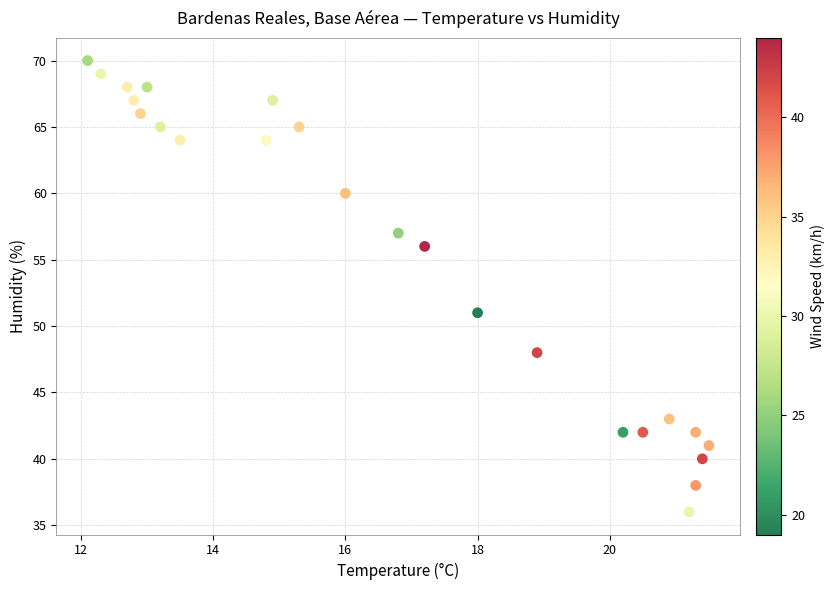

What is the range of Y values (max minus min)?

34